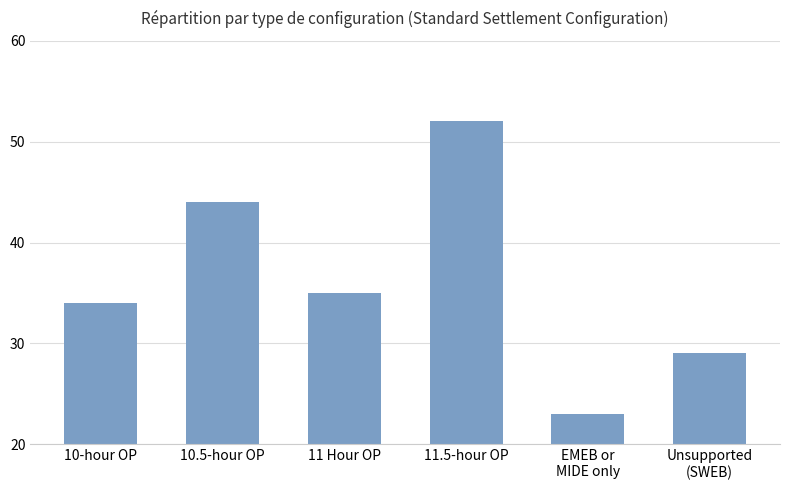

What is the change in value from 10-hour OP to 10.5-hour OP?

+10